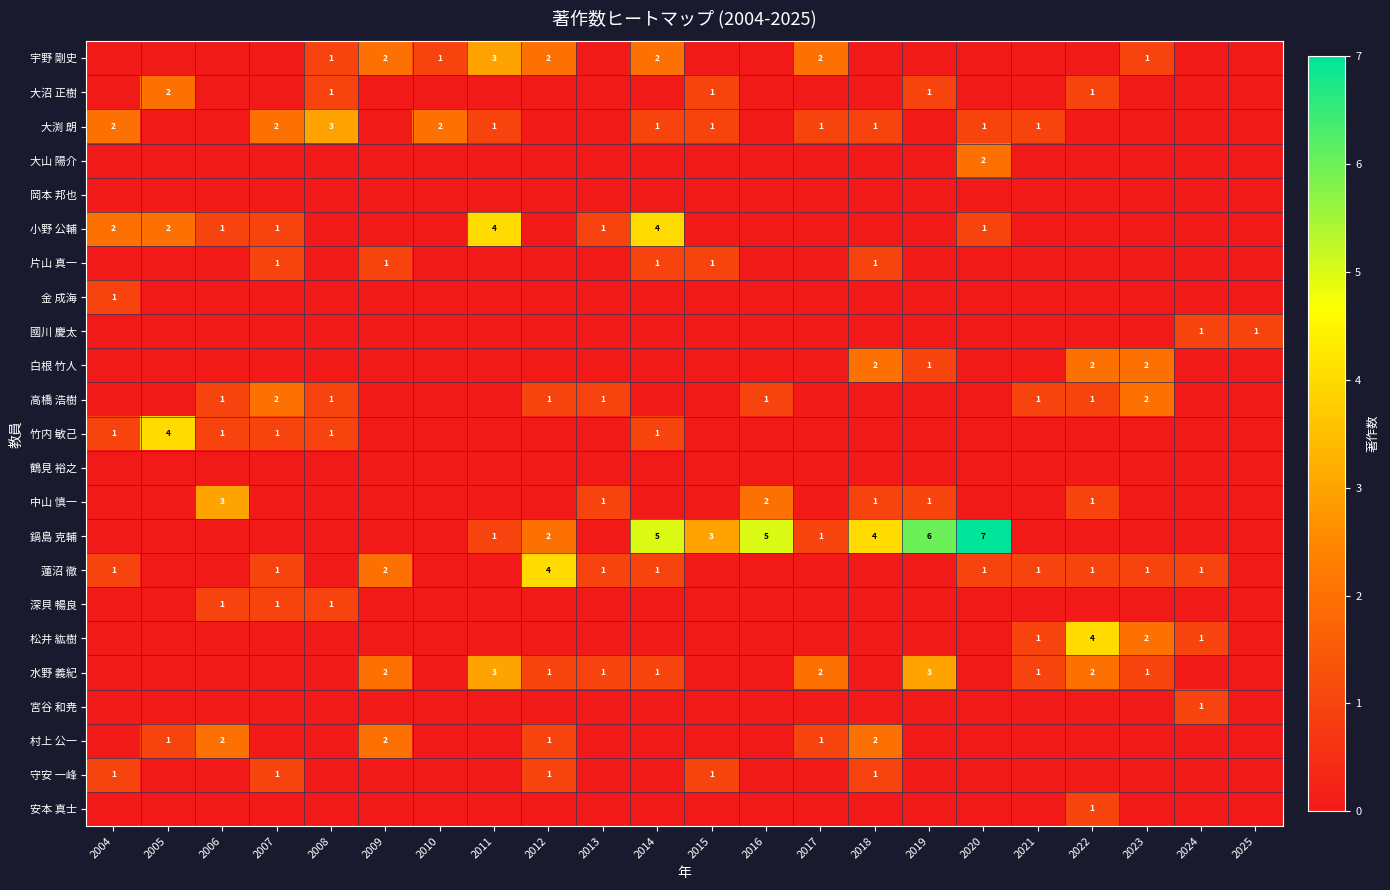

Is it true that 宮谷 和尭 equals -1 at 2017?

False